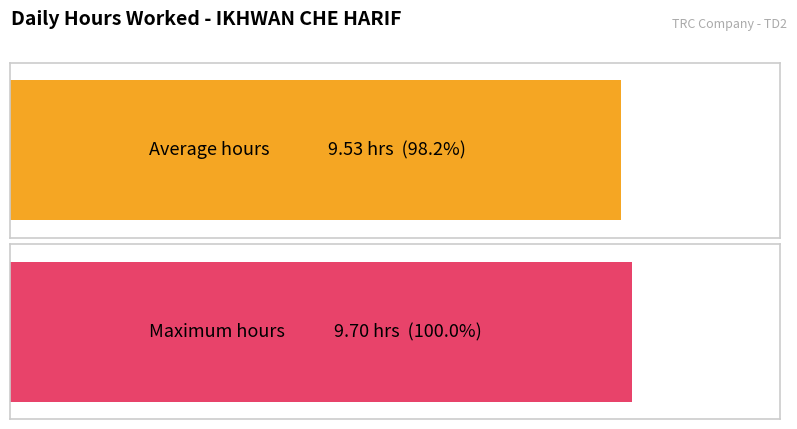

What is the average value?

9.5